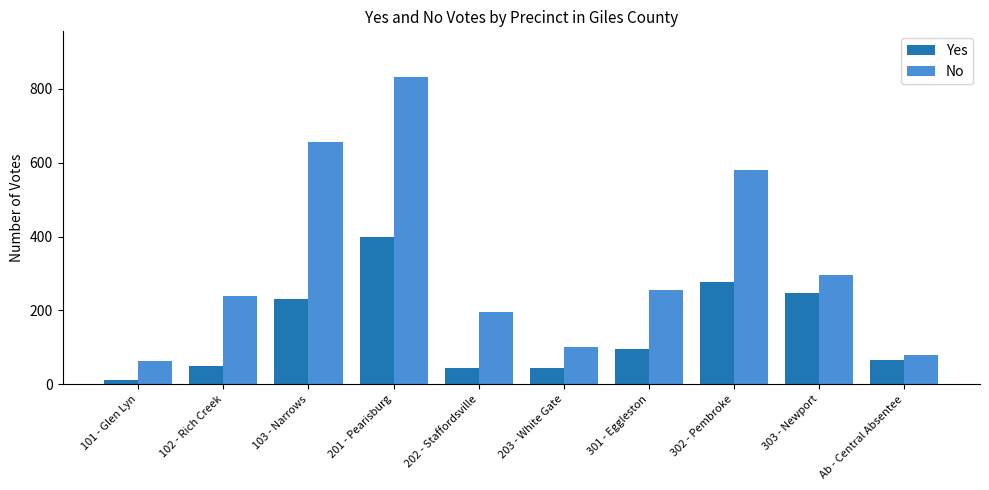

Between 202 - Staffordsville and 301 - Eggleston, which series saw the biggest shift?

No